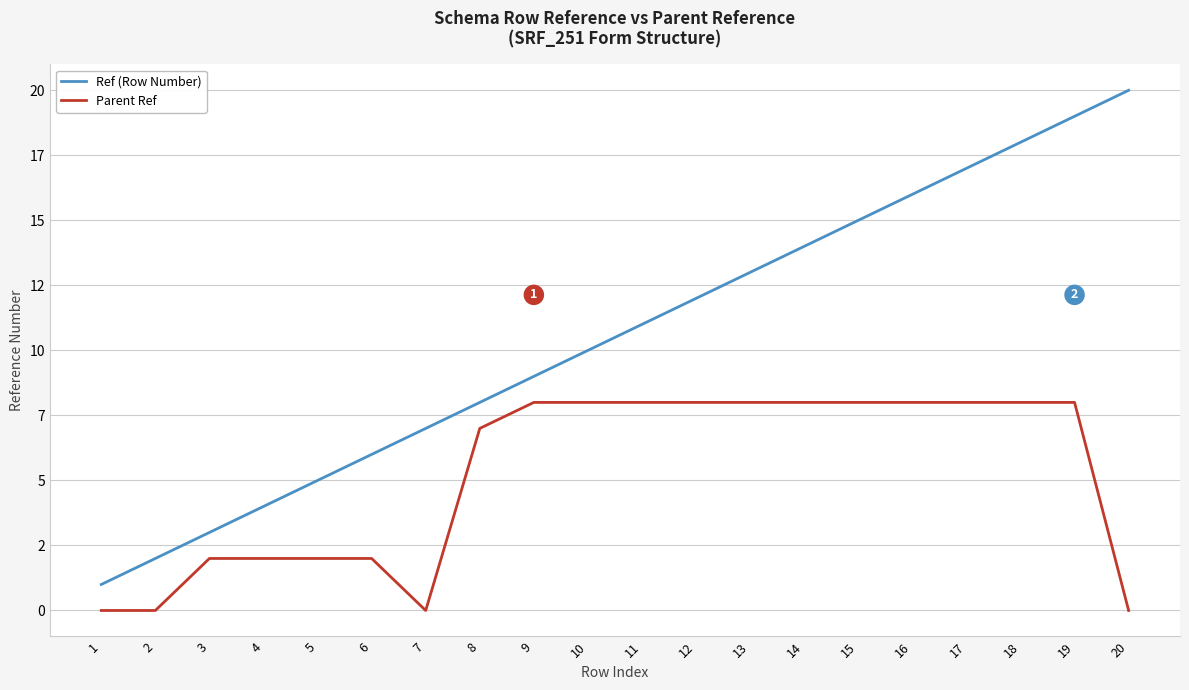

At which category is the sum across all series the highest?

19